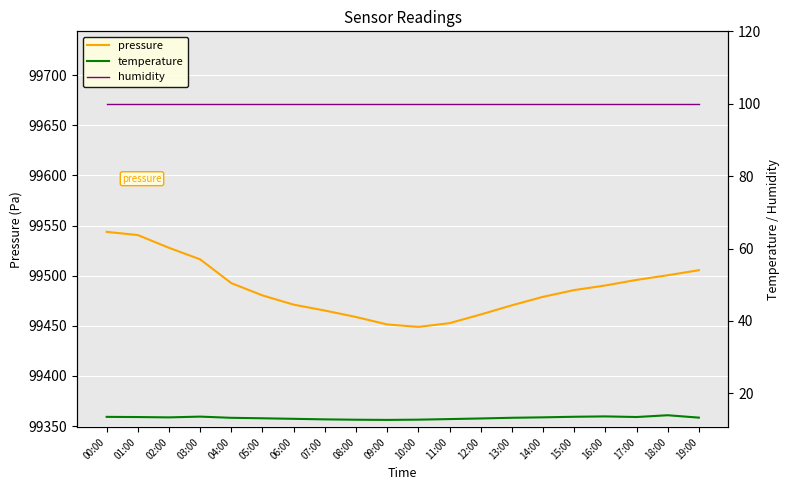

How many data points in temperature are less than 13?

6